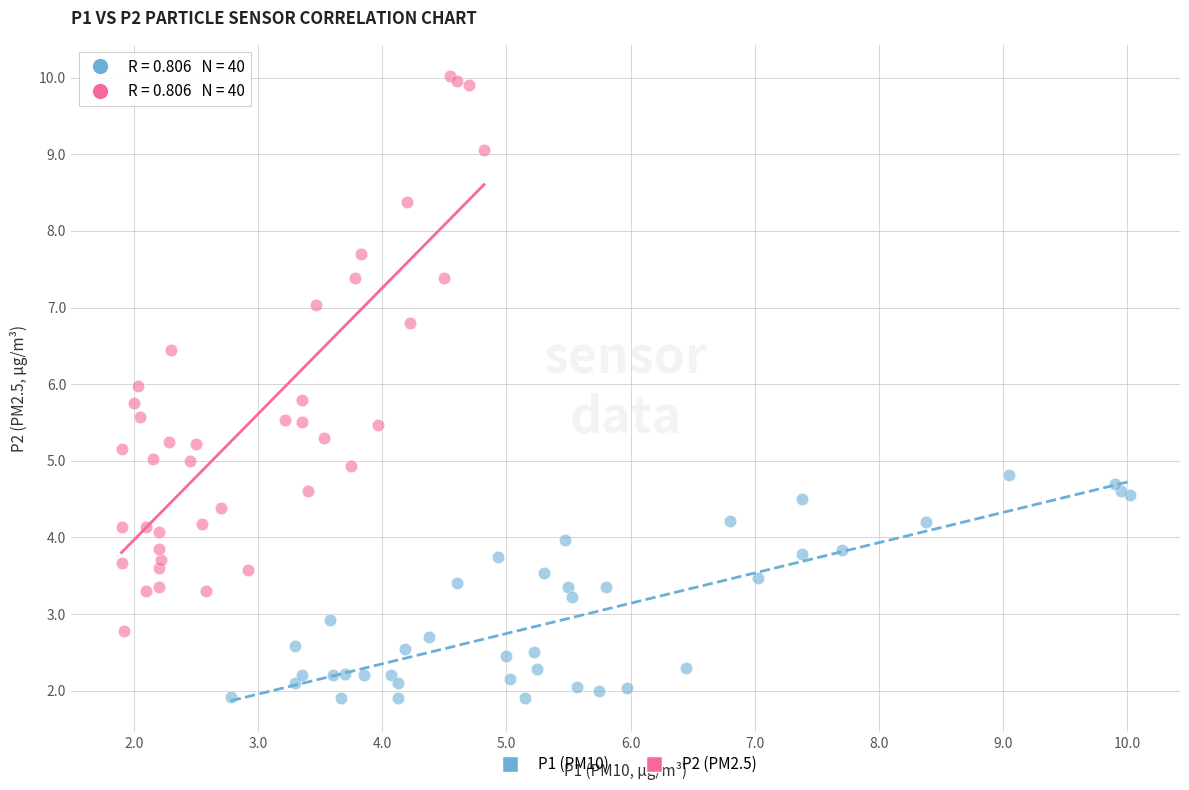

What are all the series names shown in the legend?

P1 (PM10), P2 (PM2.5)